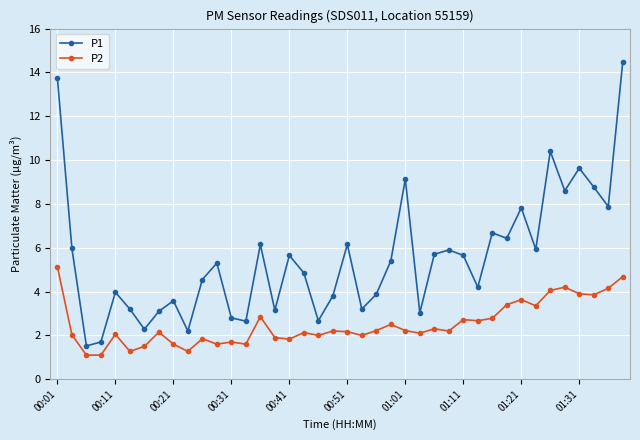

True or false: P2 and P1 intersect in this chart.

False